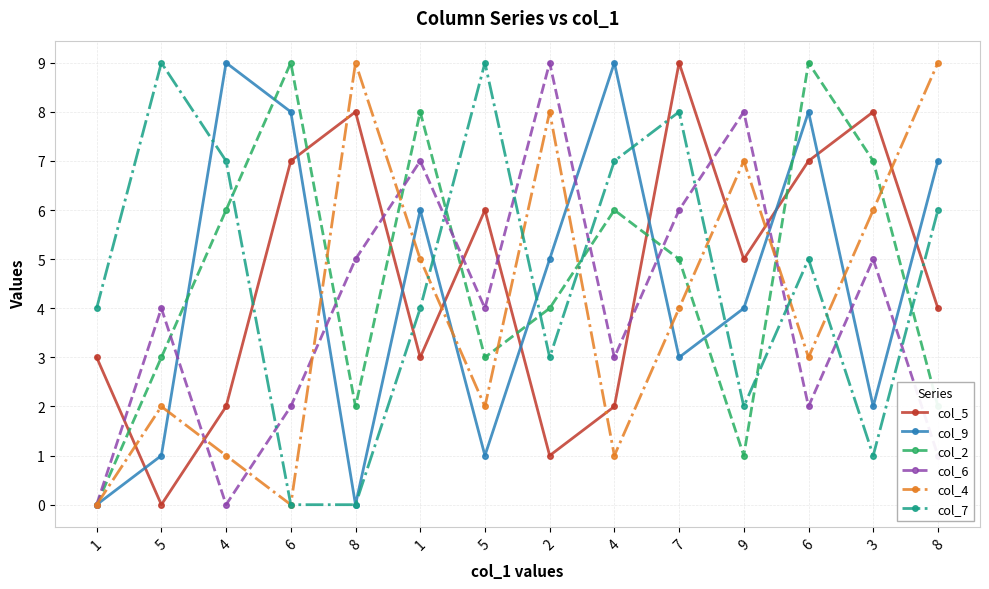

Which series has the widest spread of values?

col_5